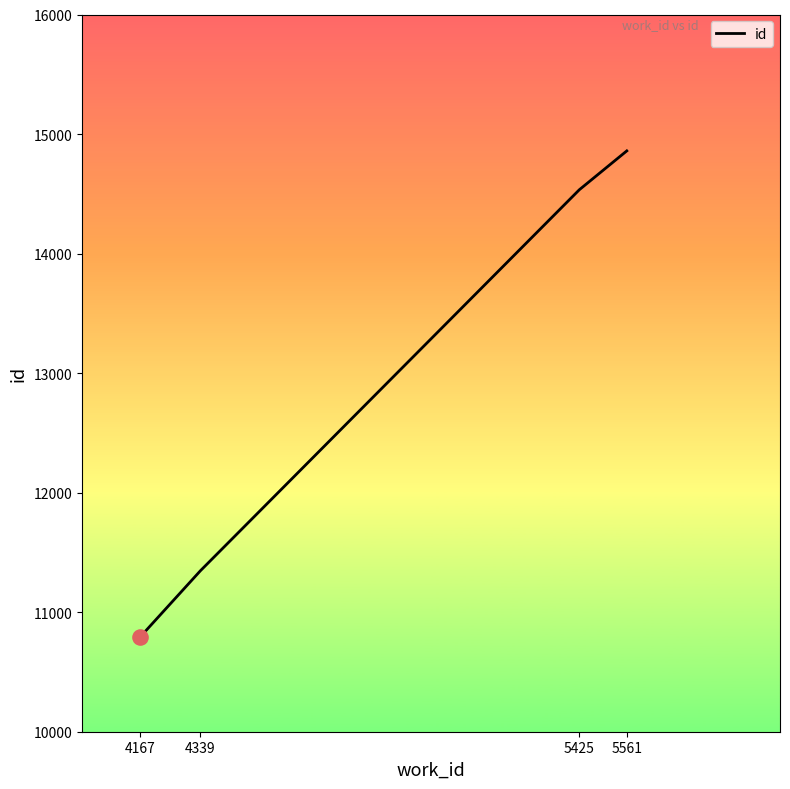

What is the ratio of the value at 5425 to the value at 4167?

1.3